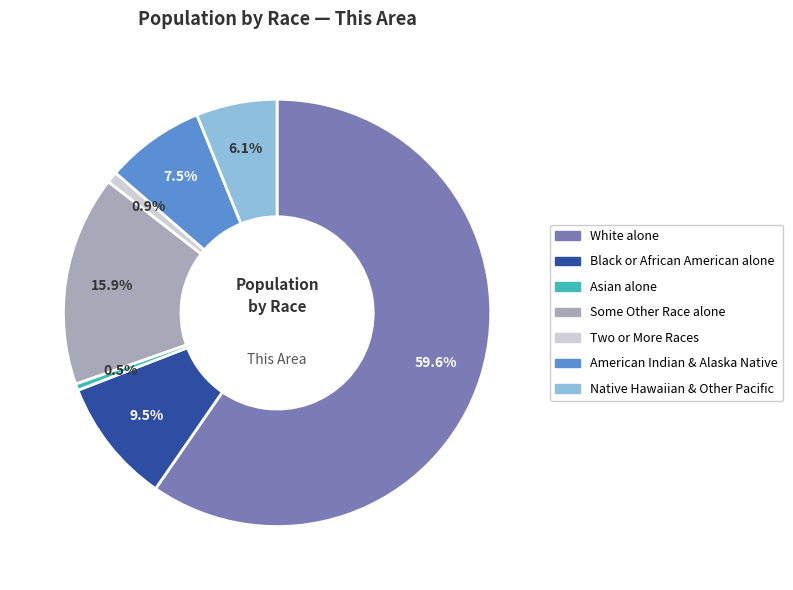

Does any single category account for the majority?

Yes